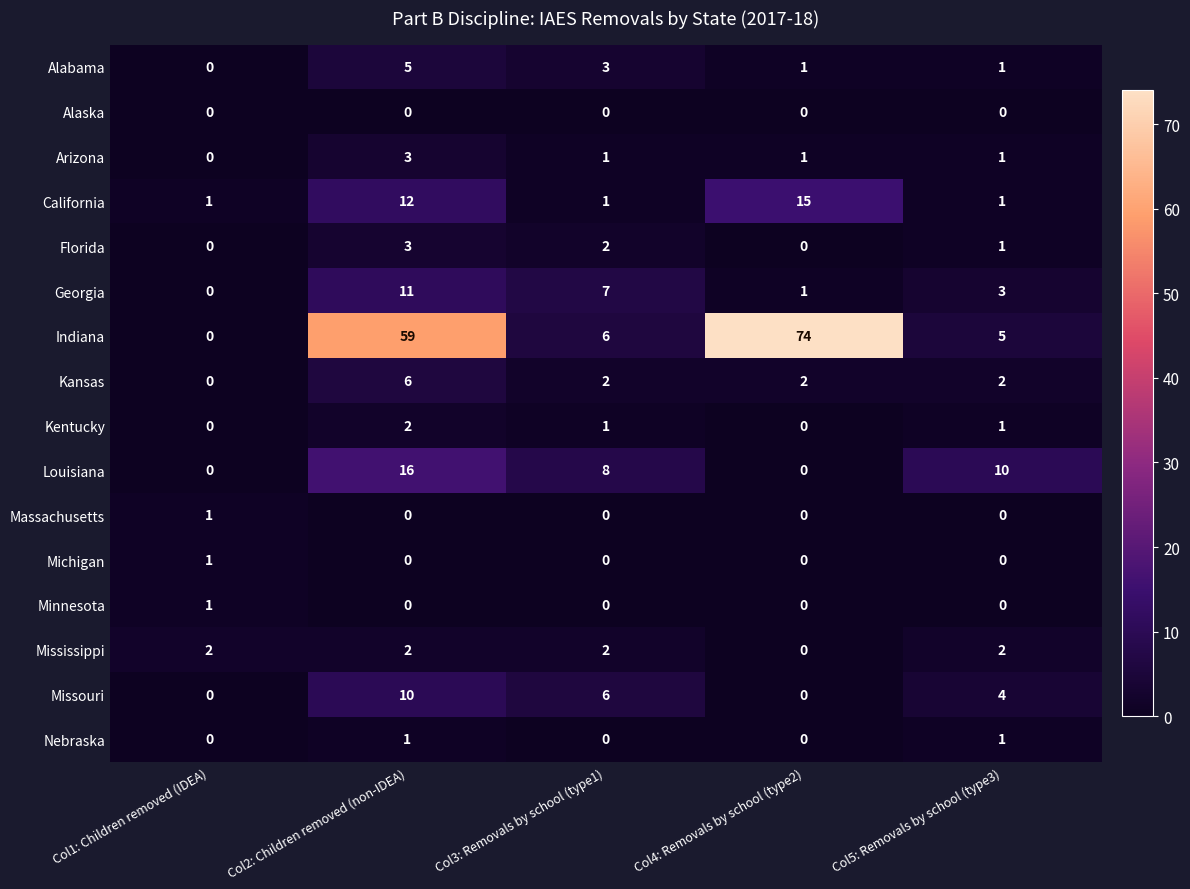

Which label corresponds to the largest value in the chart?

Col4: Removals by school (type2)